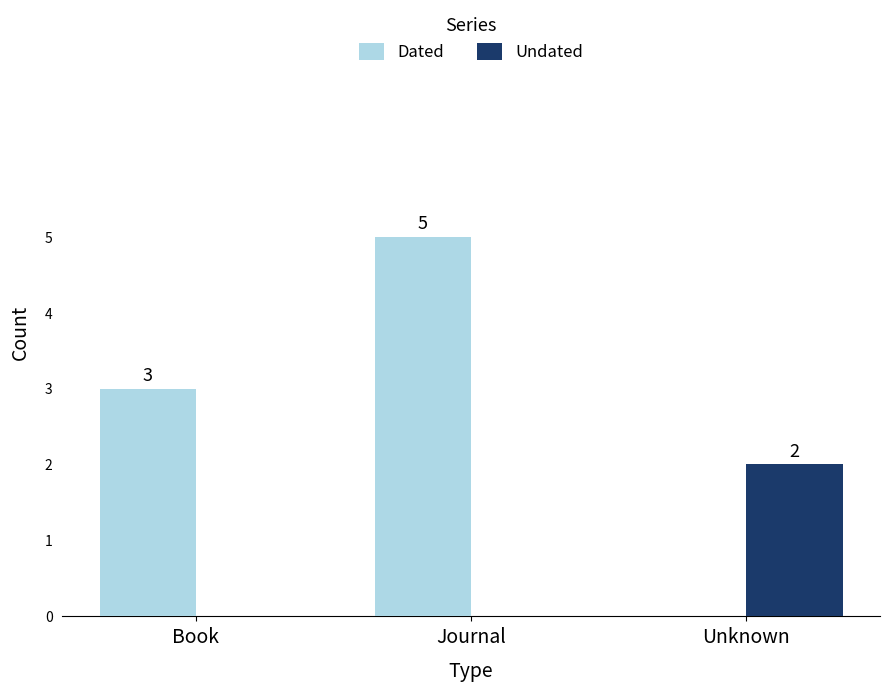

Between Book and Unknown, which series saw the biggest shift?

Dated